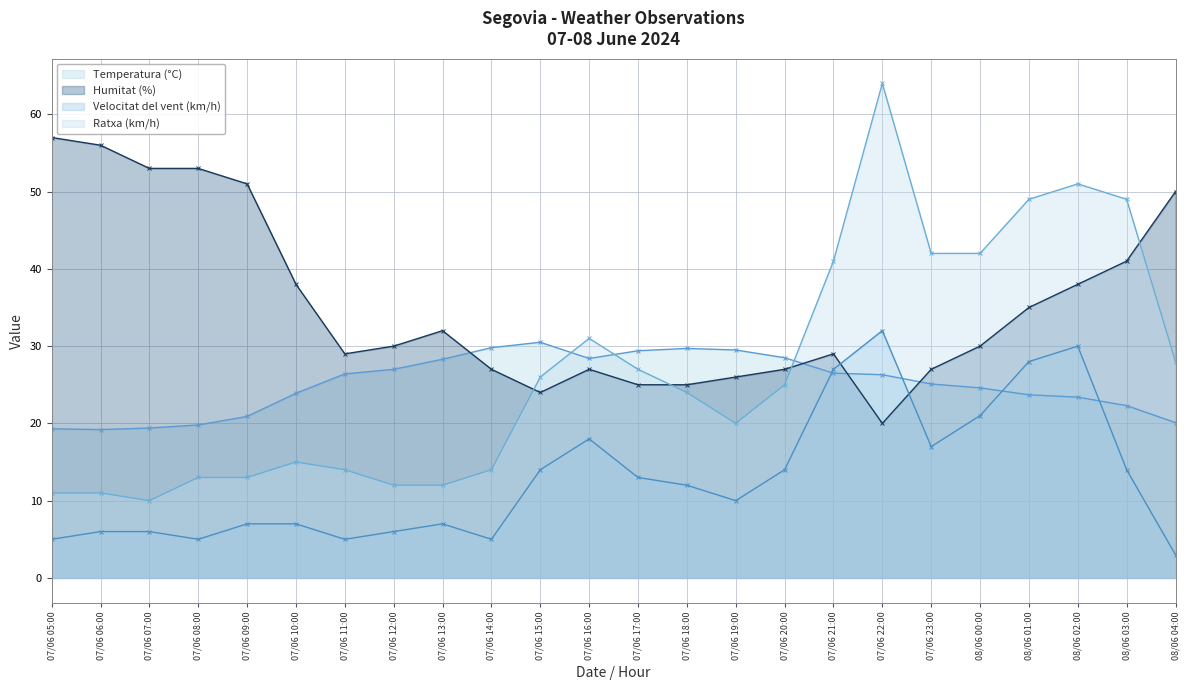

At which category is the sum across all series the highest?

08/06 02:00